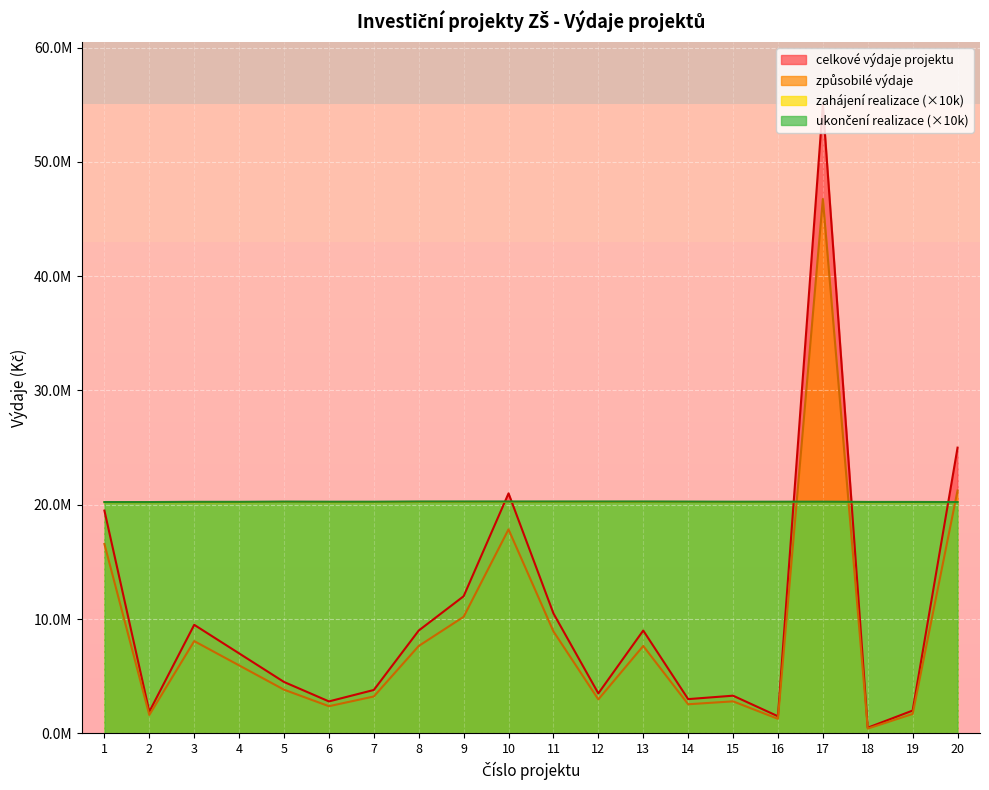

True or false: zpusobile_vydaje has more than 1 points higher than both neighbors.

True